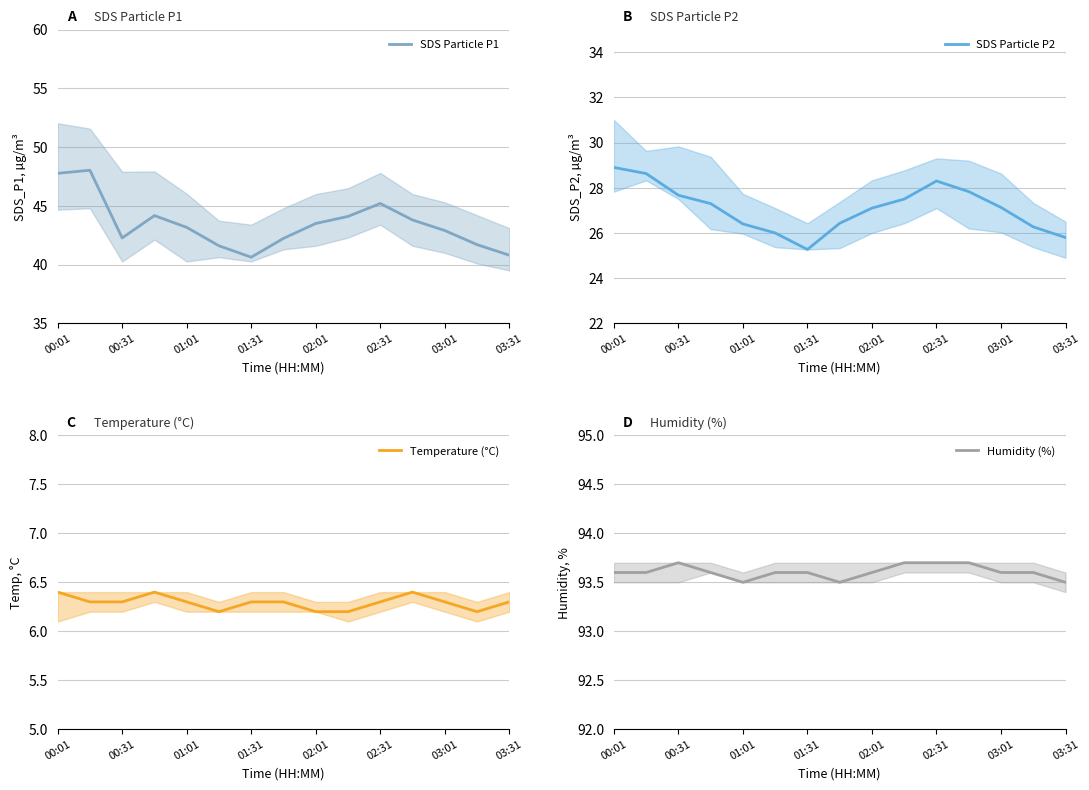

How many data points in SDS Particle P1 are less than 43?

7